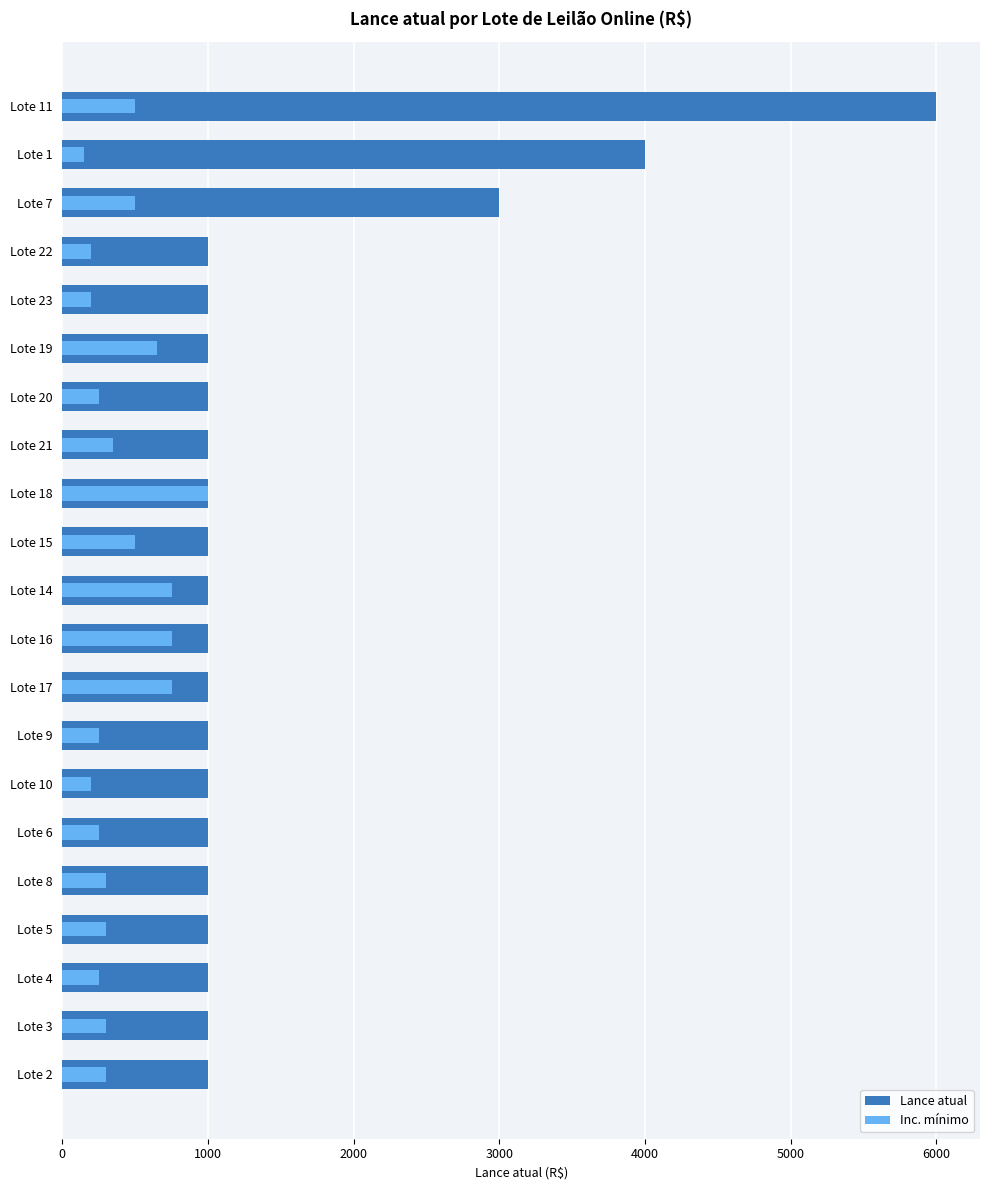

The Lance atual series shows 1000 at Lote 5. True or false?

True